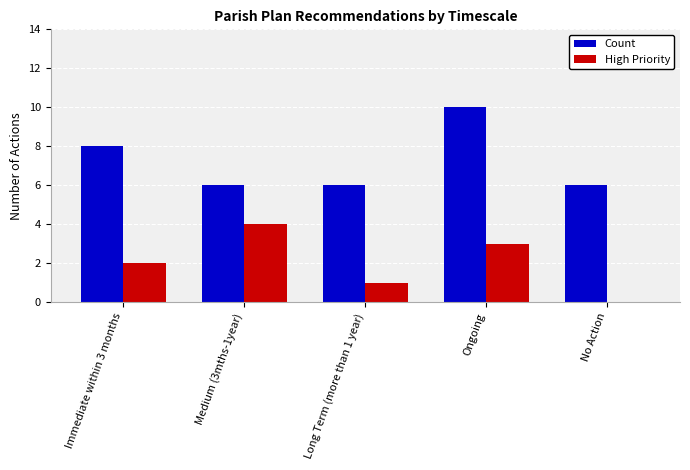

What is the maximum value shown in the chart?

10